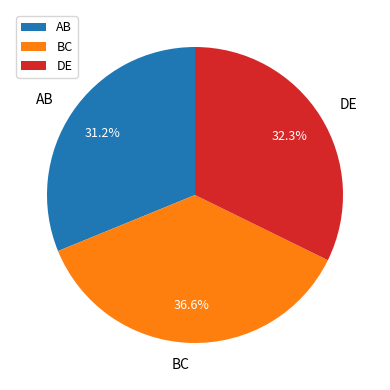

What is the total percentage of BC and DE?

68.8%